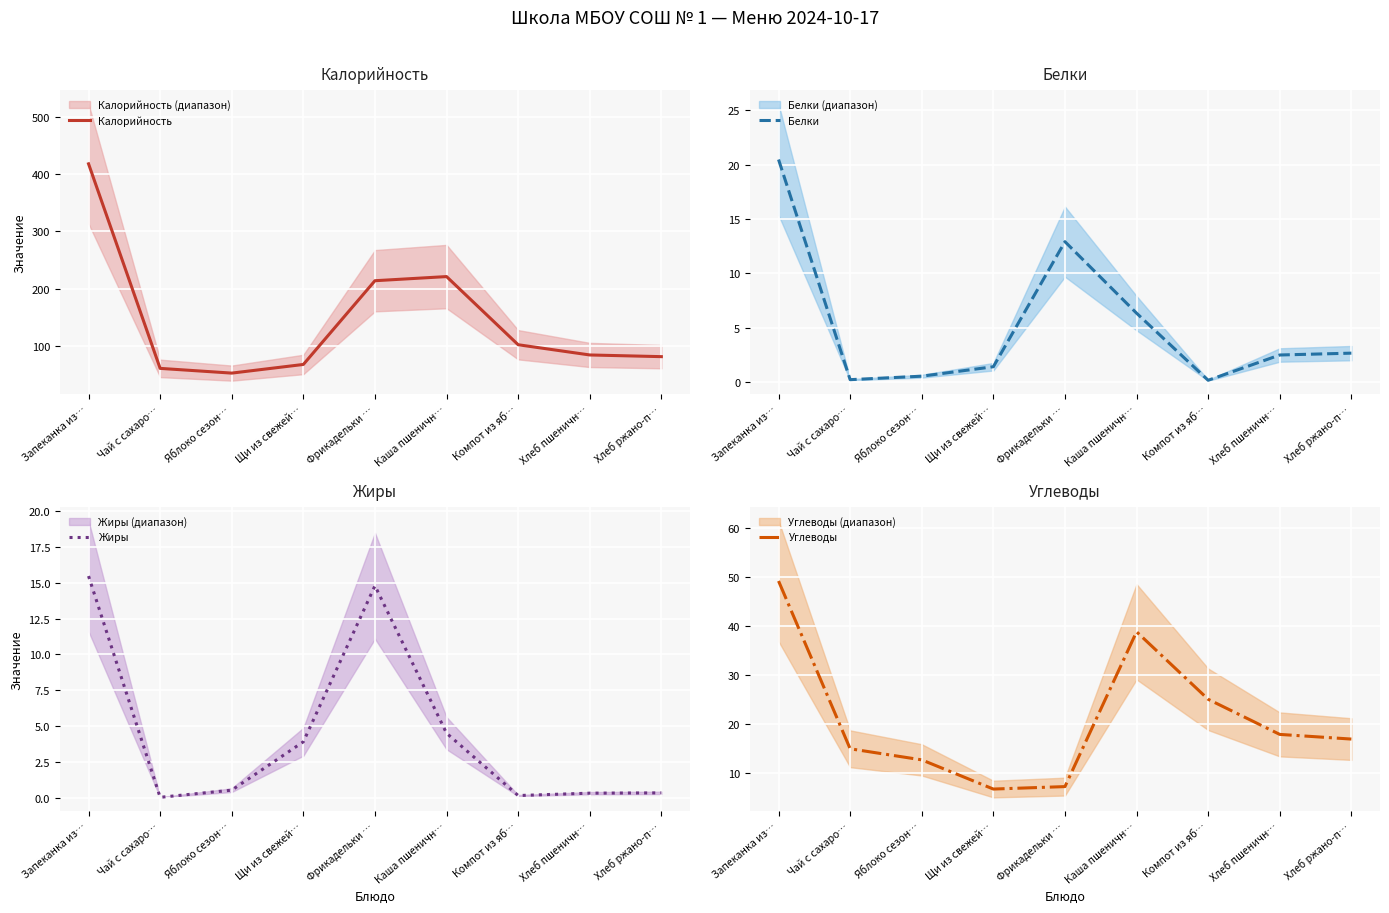

What is the value of the Жиры point at the 4th from the left?

3.9